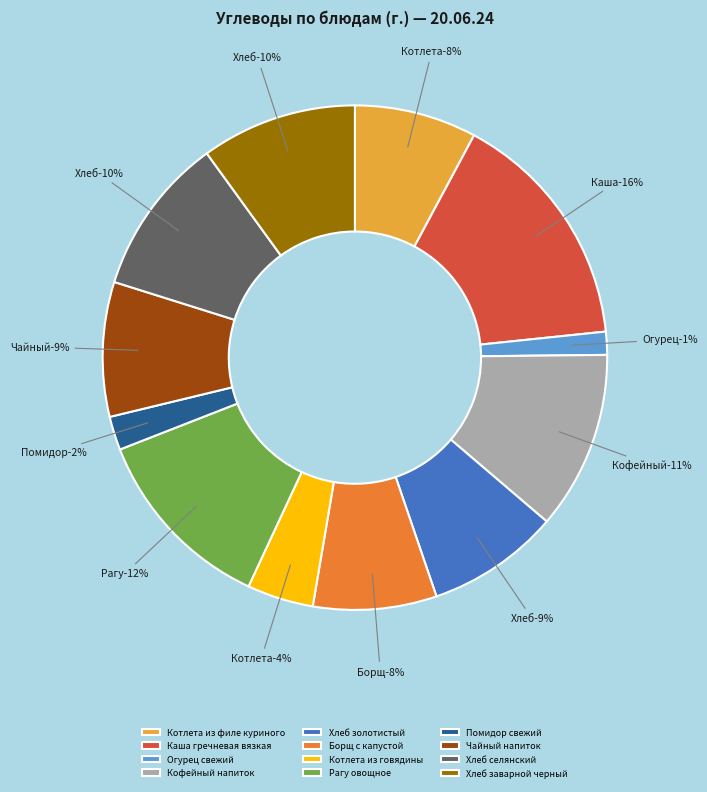

Combined, do Хлеб золотистый and Котлета из филе куриного account for over 50%?

No